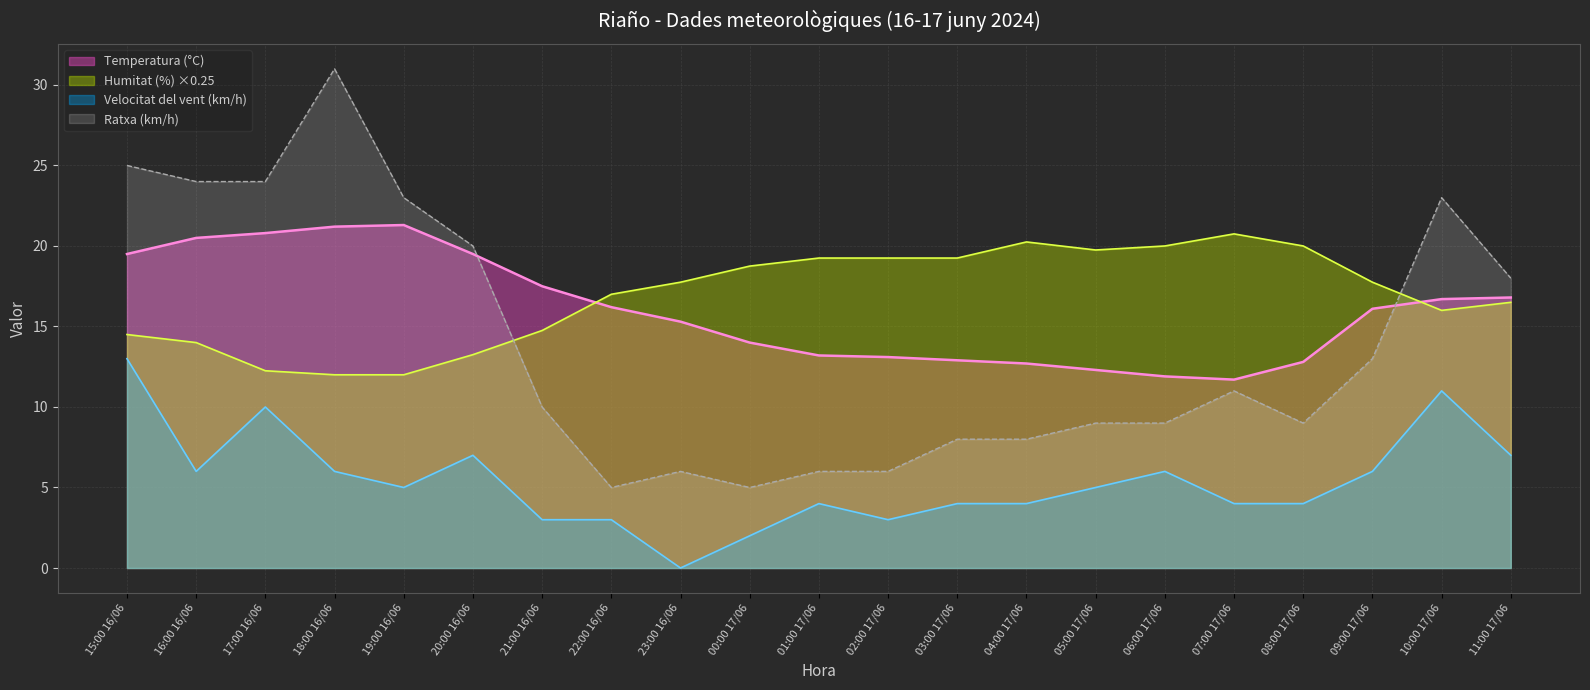

What position from the right is 18:00 16/06?

18